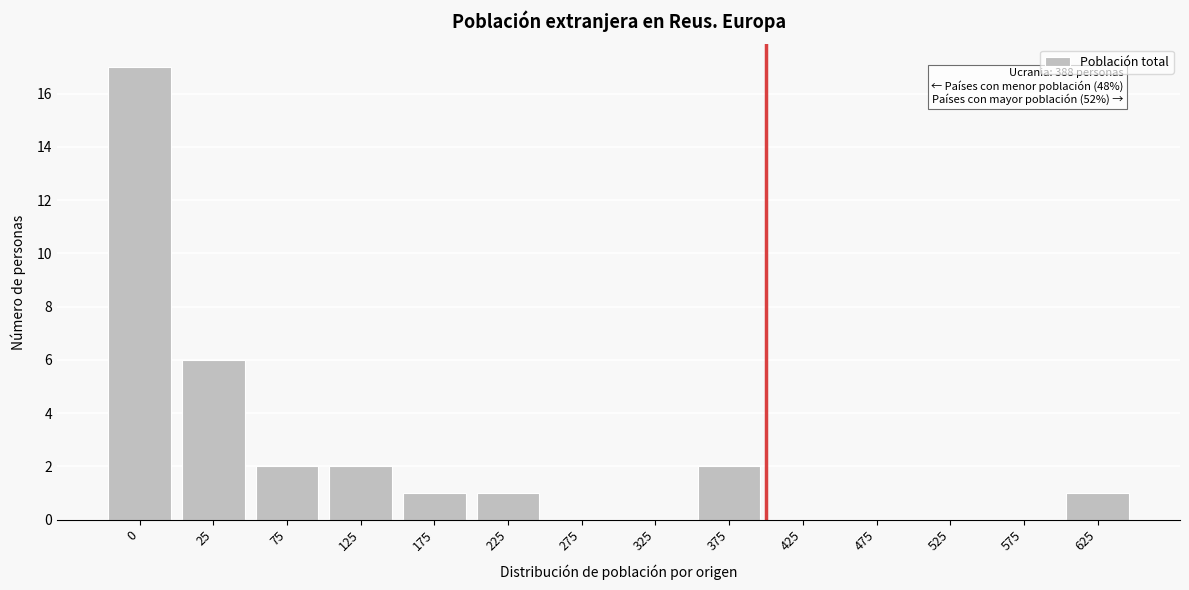

Reading left to right, extract all data points from this chart.

0=17	25=6	75=2	125=2	175=1	225=1	275=0	325=0	375=2	425=0	475=0	525=0	575=0	625=1